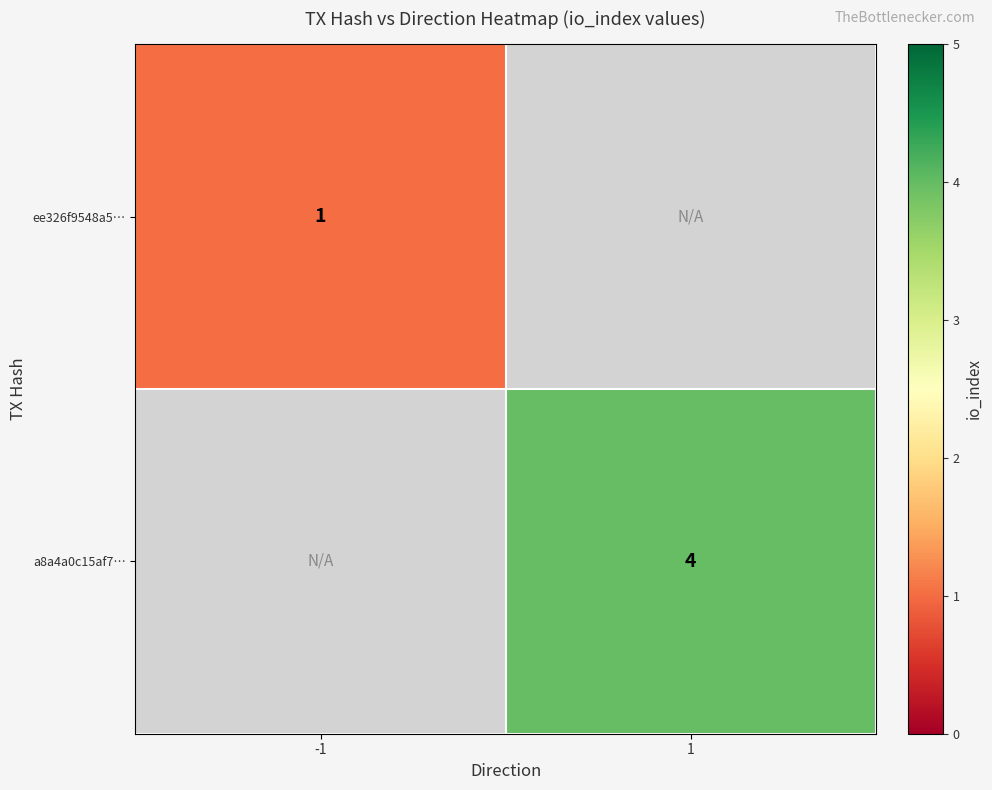

Is it true that ee326f9548a5… equals 0 at -1?

False